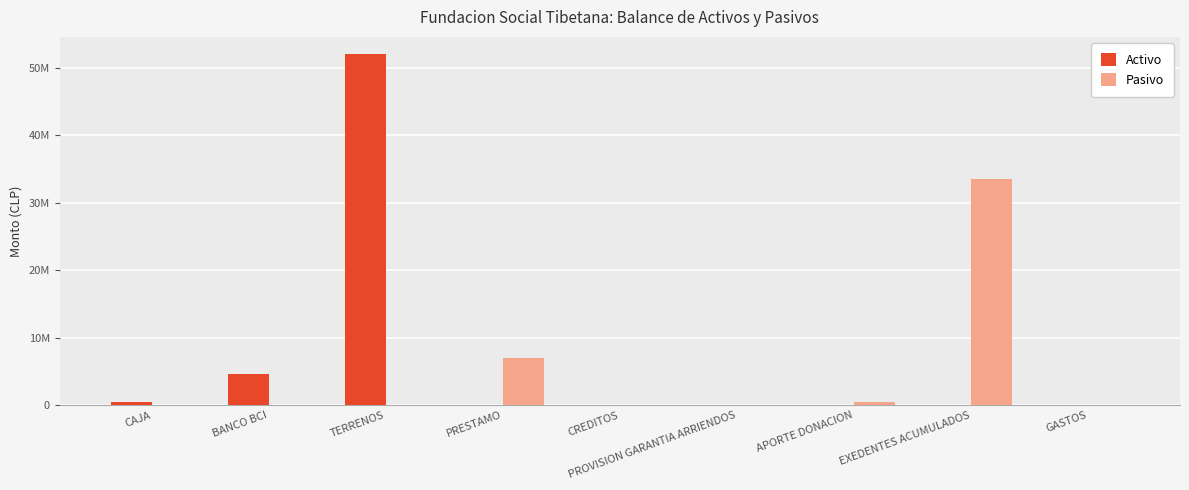

At which label does Pasivo reach its peak?

EXEDENTES ACUMULADOS